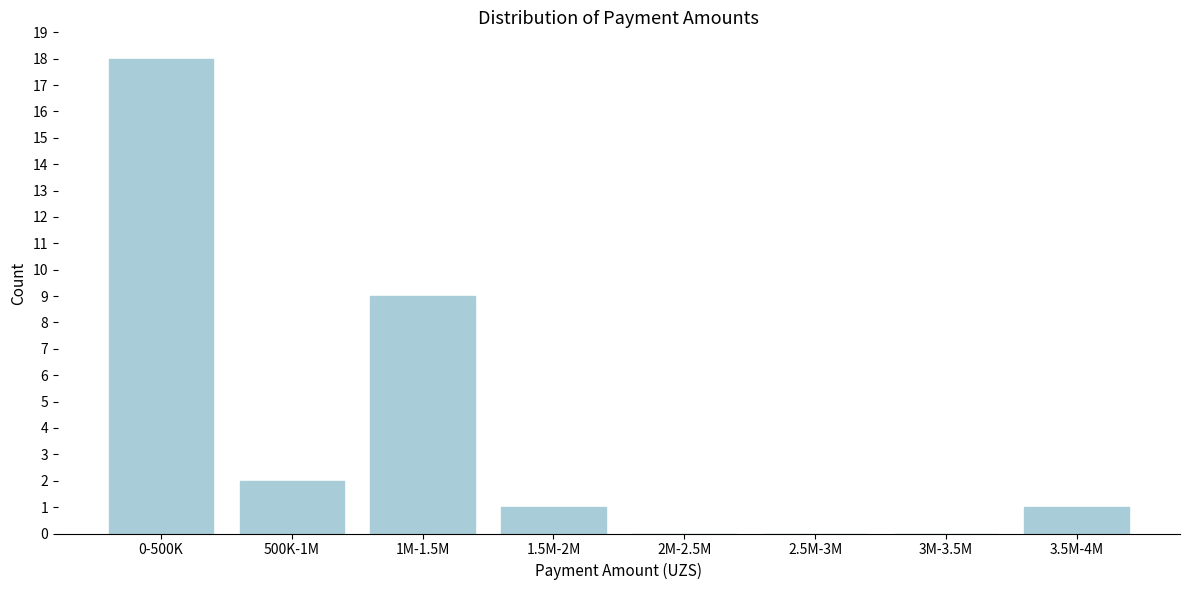

Reading left to right, transcribe all the data shown in this chart.

0-500K=18	500K-1M=2	1M-1.5M=9	1.5M-2M=1	2M-2.5M=0	2.5M-3M=0	3M-3.5M=0	3.5M-4M=1